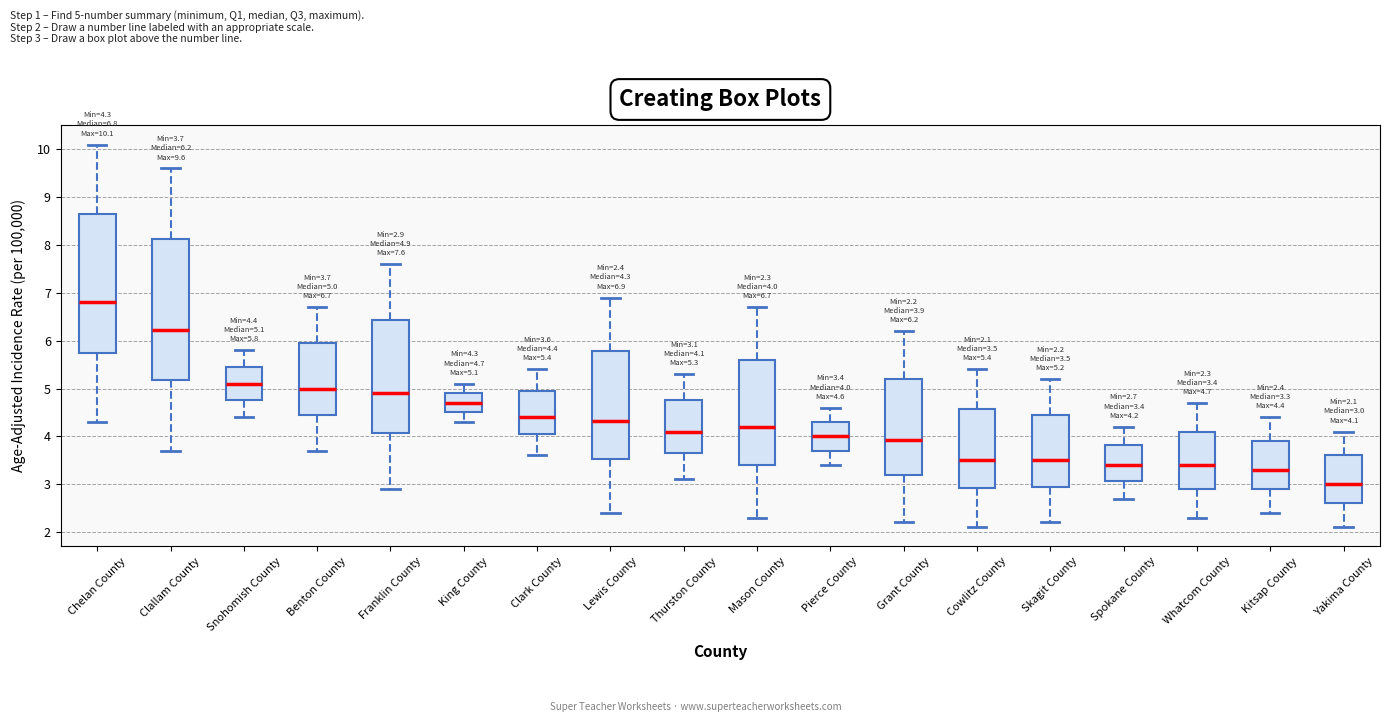

Which box has the highest median line?

Chelan County